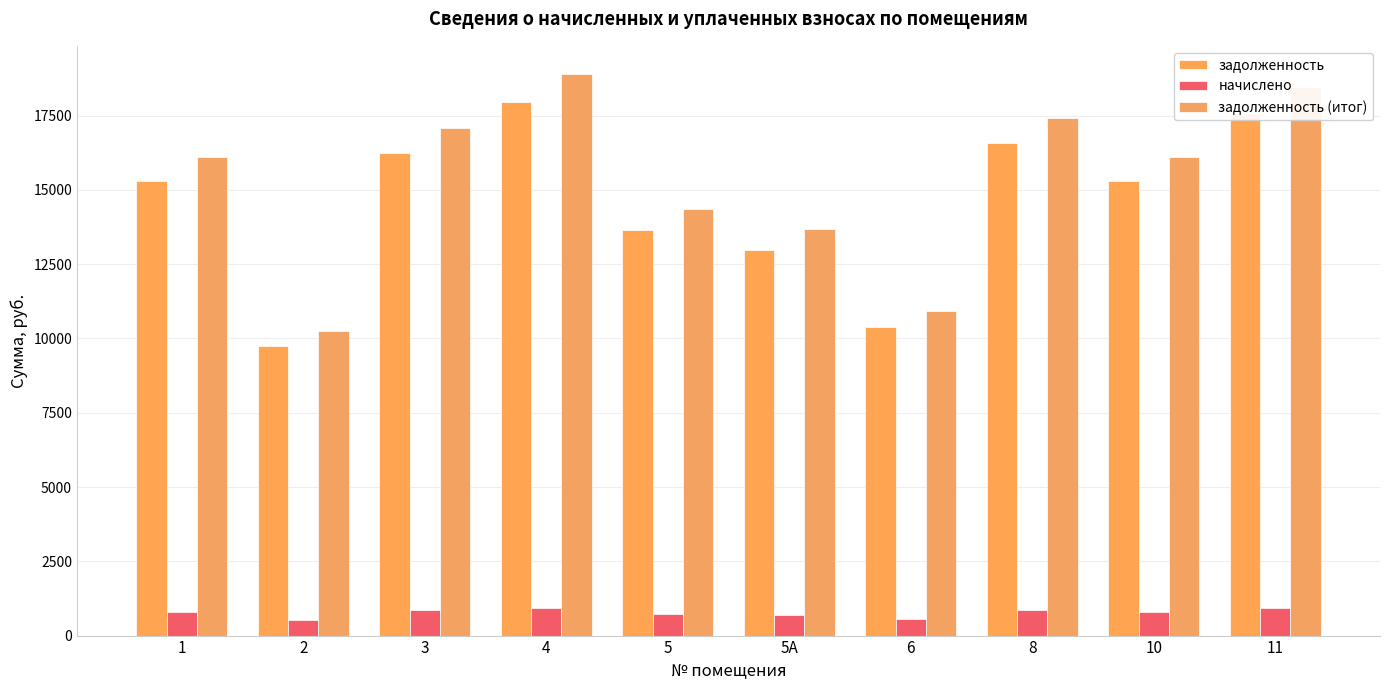

Which series has the widest spread of values?

задолженность (итог)